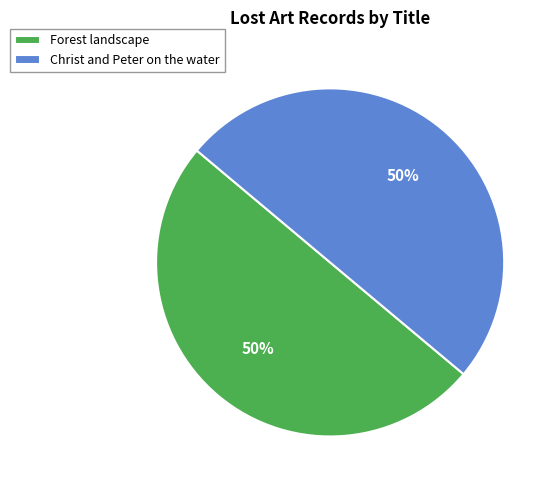

The Forest landscape slice represents 50% of the pie. True or false?

True